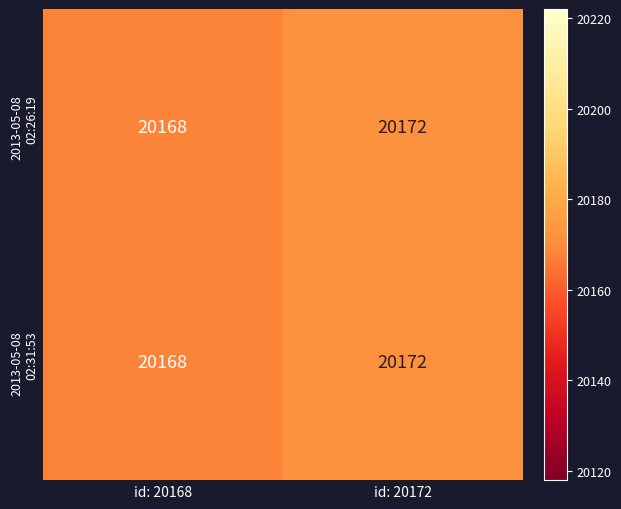

At which category is the sum across all series the highest?

id: 20172